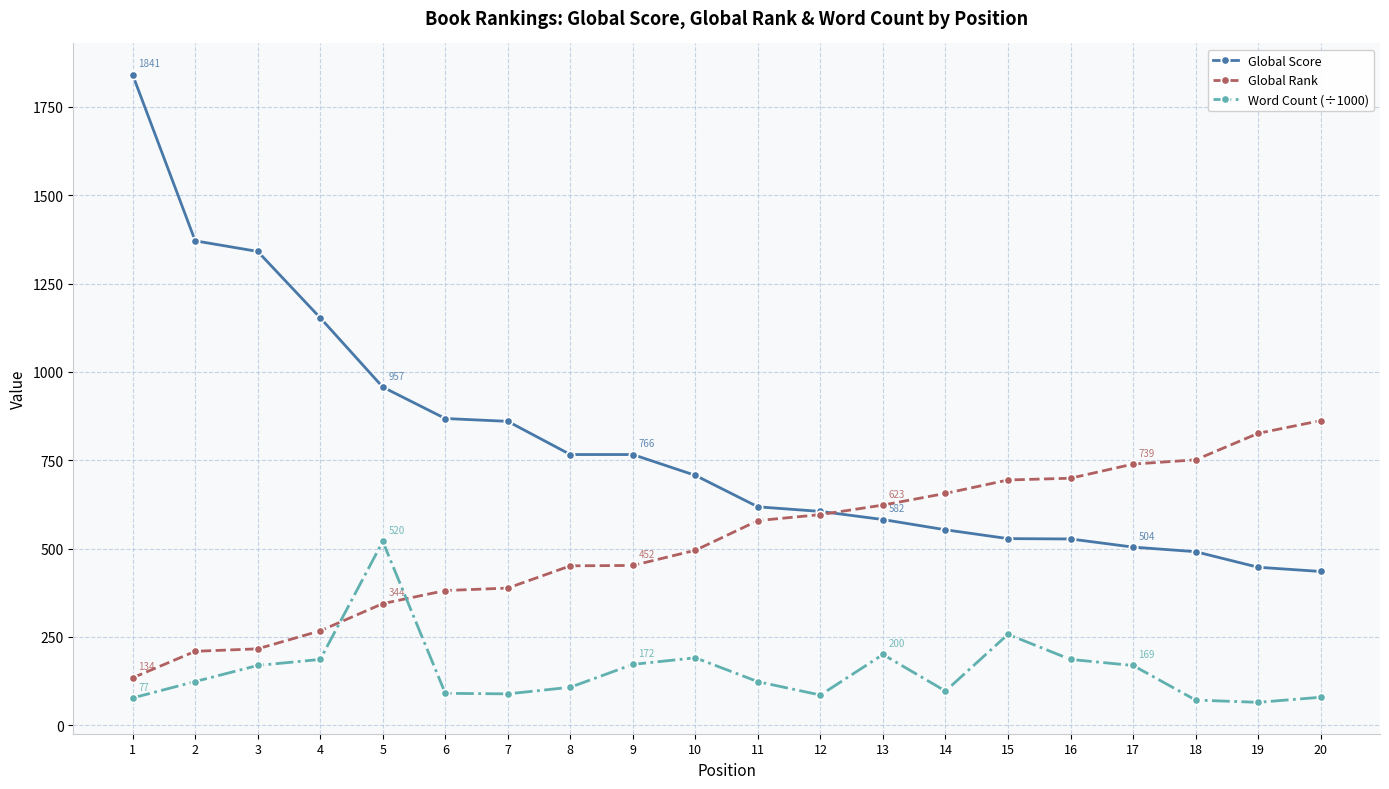

What is the difference between the Global Rank values at 4 and 8?

184.0